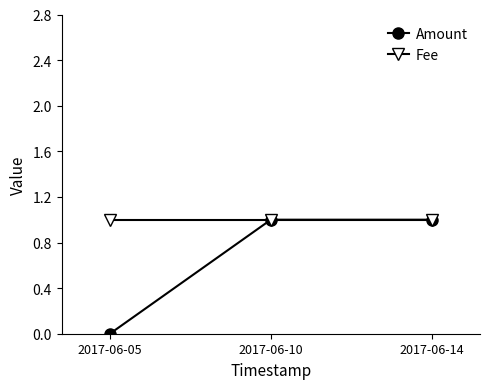

Reading left to right, transcribe all the data shown in this chart.

Amount: 2017-06-05=0	2017-06-10=1	2017-06-14=1
Fee: 2017-06-05=1	2017-06-10=1	2017-06-14=1